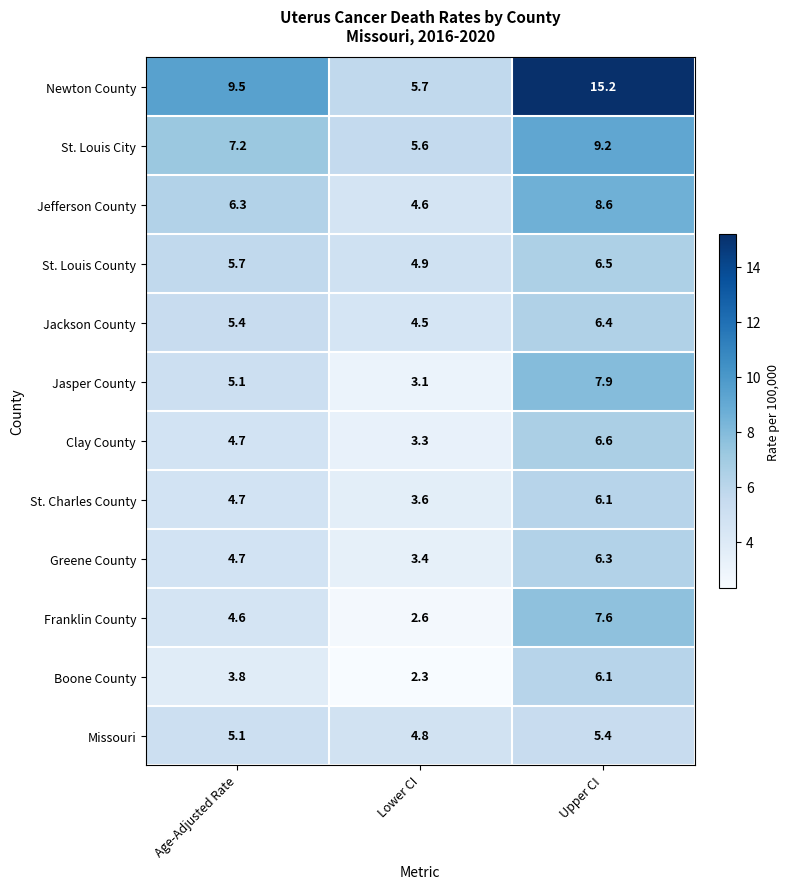

Rank the categories by Clay County value from lowest to highest.

Lower CI, Age-Adjusted Rate, Upper CI